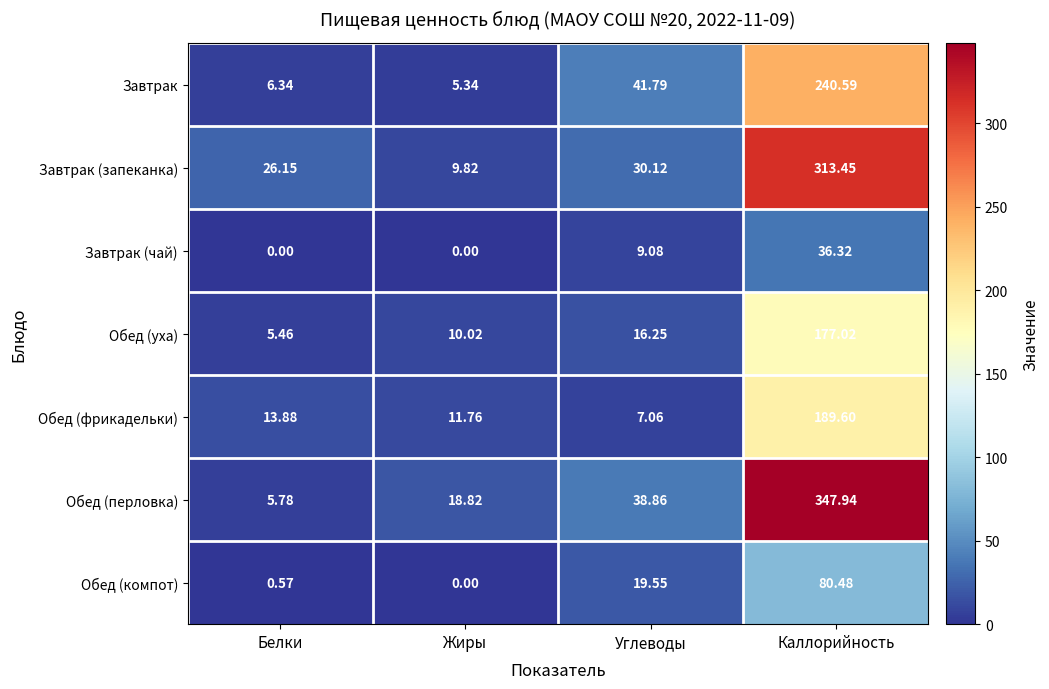

Is the value of Завтрак (чай) at Жиры greater than the value of Обед (фрикадельки) at Каллорийность?

No